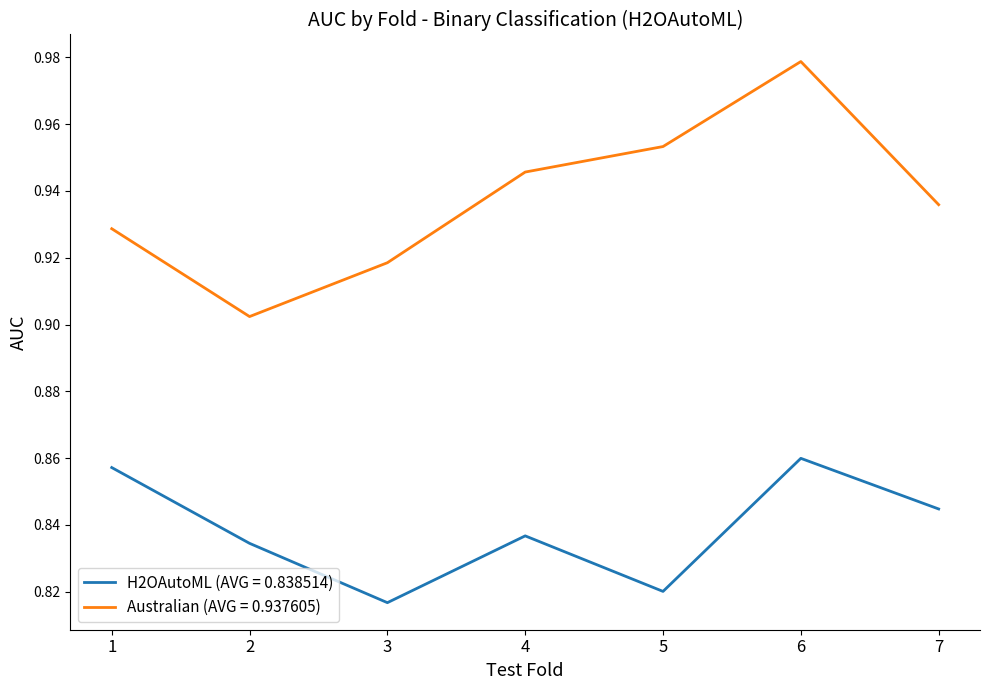

At 3, list the series in order from largest to smallest.

Australian (AVG = 0.937605), H2OAutoML (AVG = 0.838514)